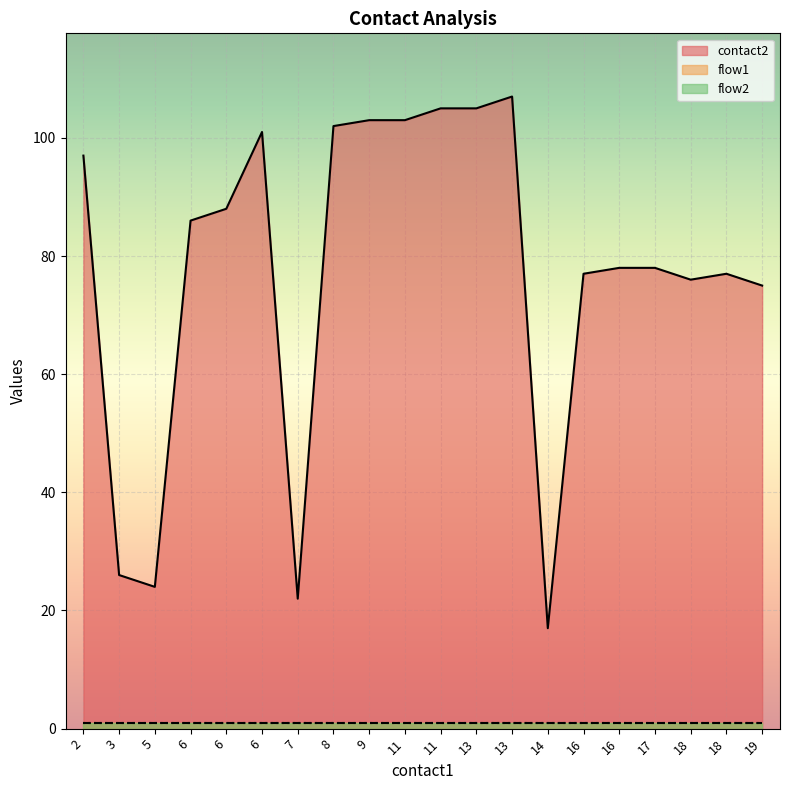

What is the total value across all series at 13?

107